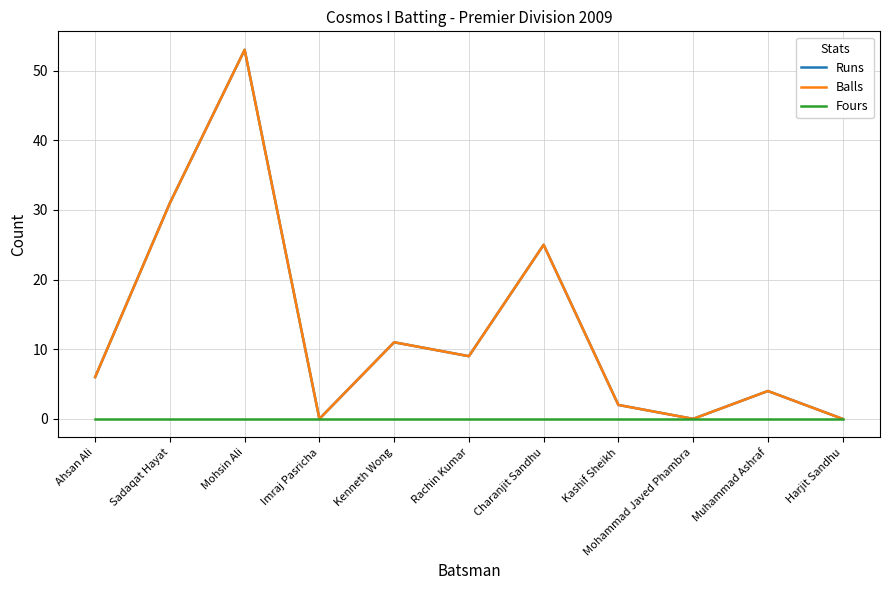

Between Sadaqat Hayat and Imraj Pasricha, which series saw the biggest shift?

Runs